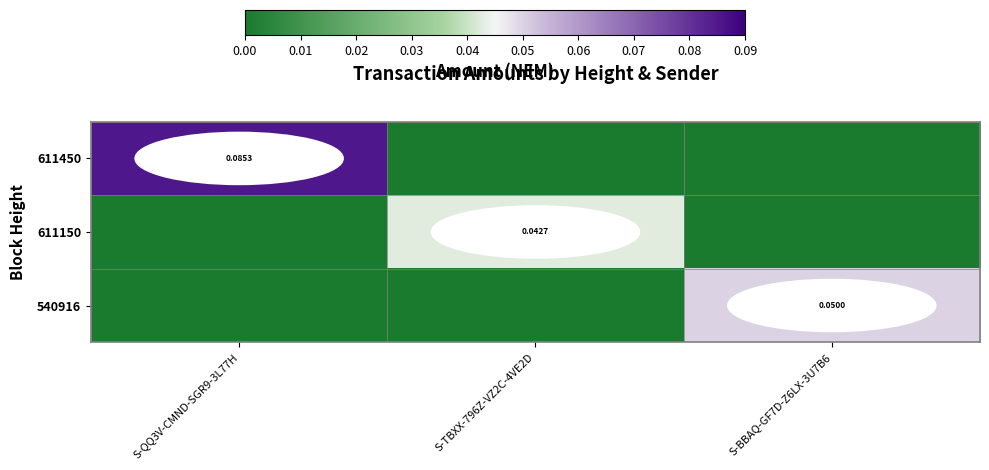

Rank the series by their average value, from highest to lowest.

611450, 540916, 611150